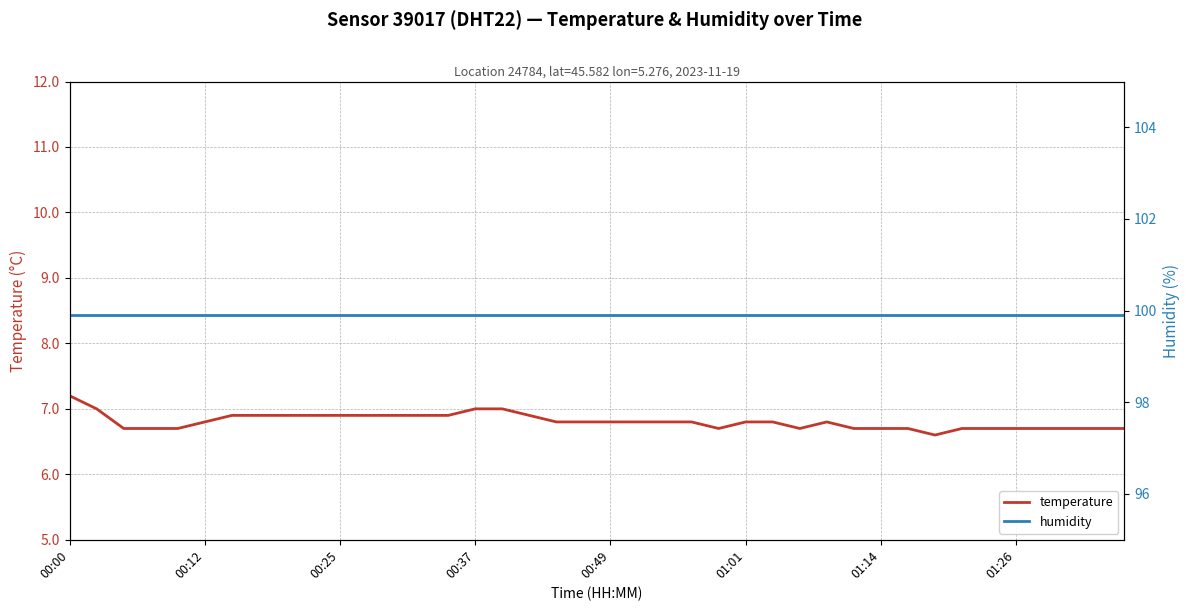

What is the sum of the humidity values at 29 and 39?

199.8